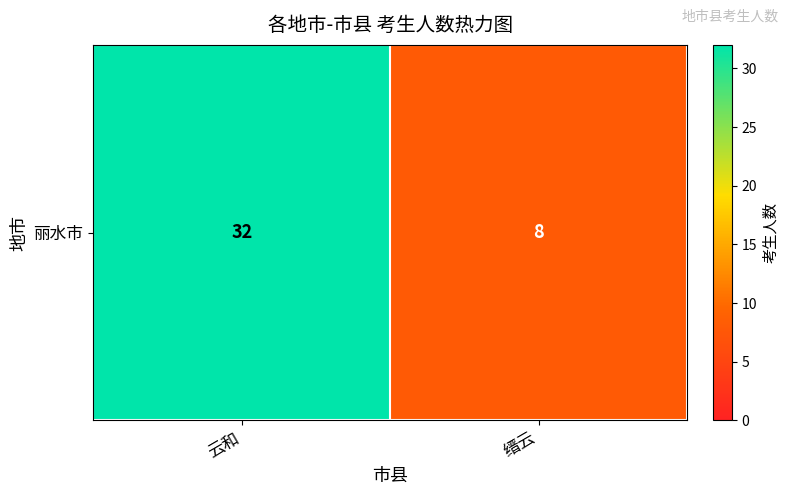

What value does the data have at 缙云, to the nearest 10?

10